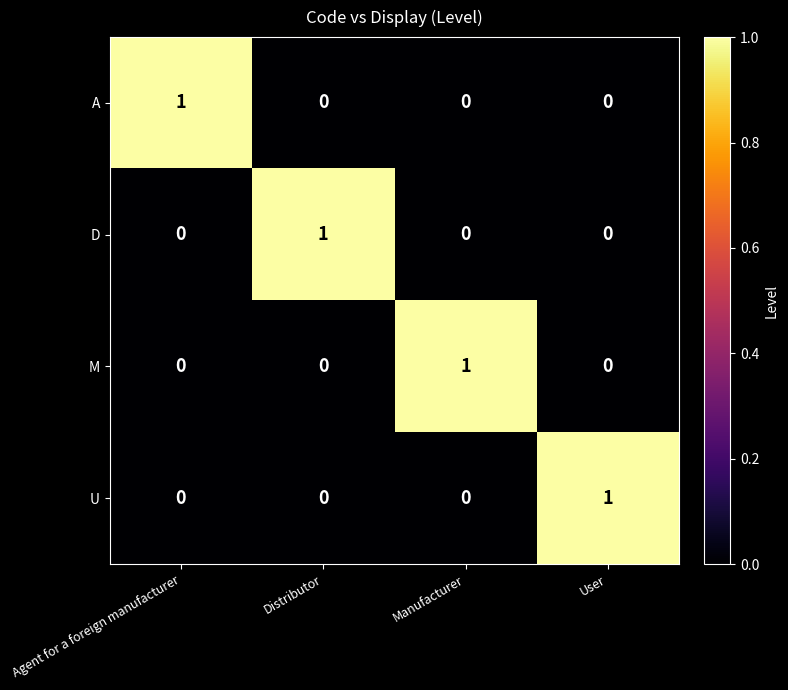

At how many categories does at least one series exceed 0?

4